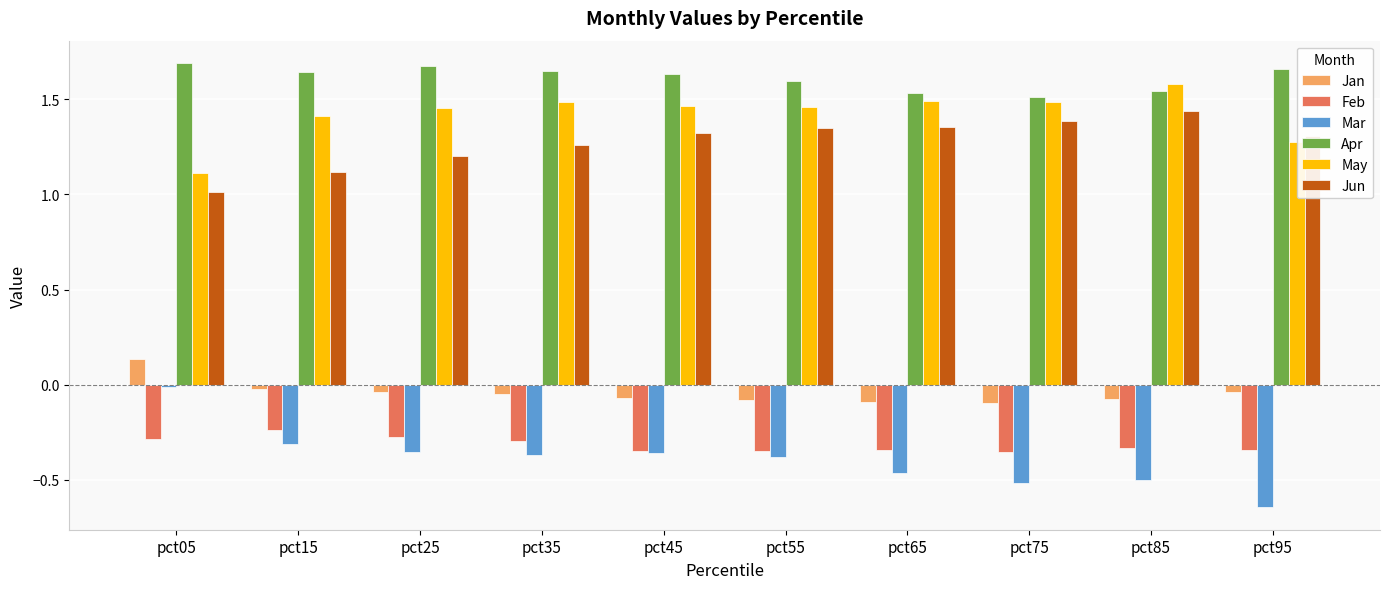

The value of Jun at pct25 is 1.2. True or false?

True